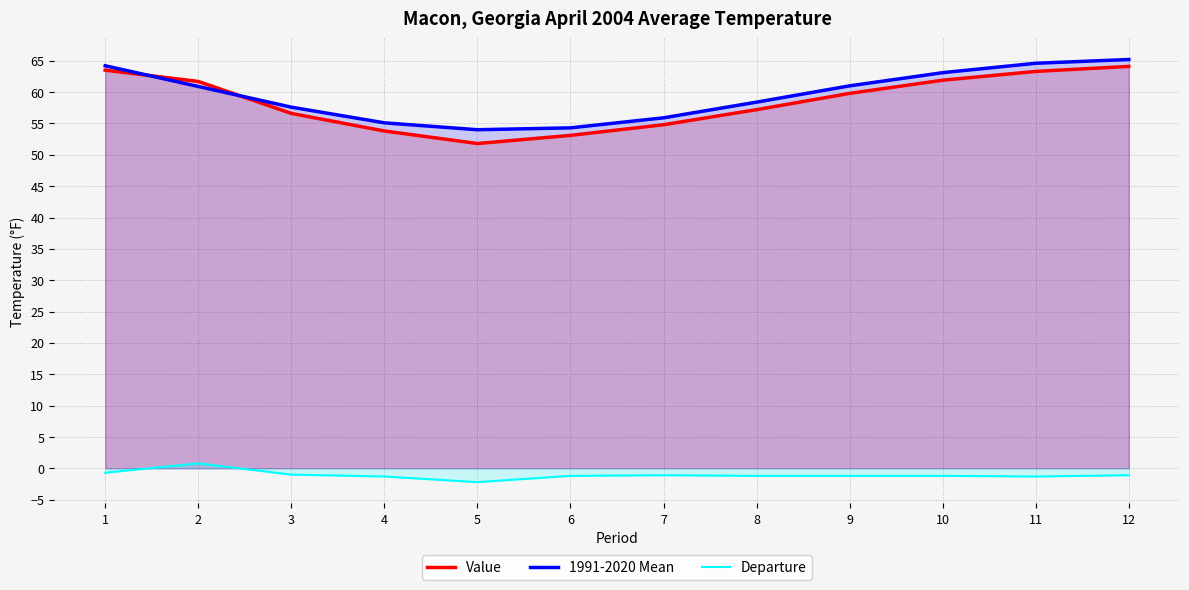

How many interior local peaks does the Departure series have?

2